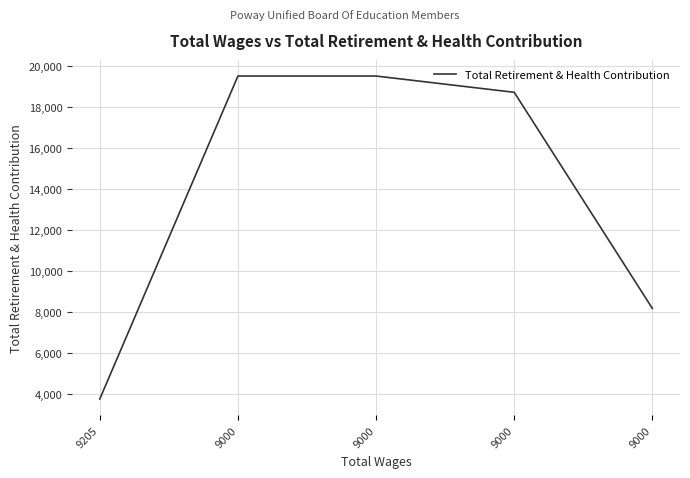

Where does the data first go above 18728?

9000